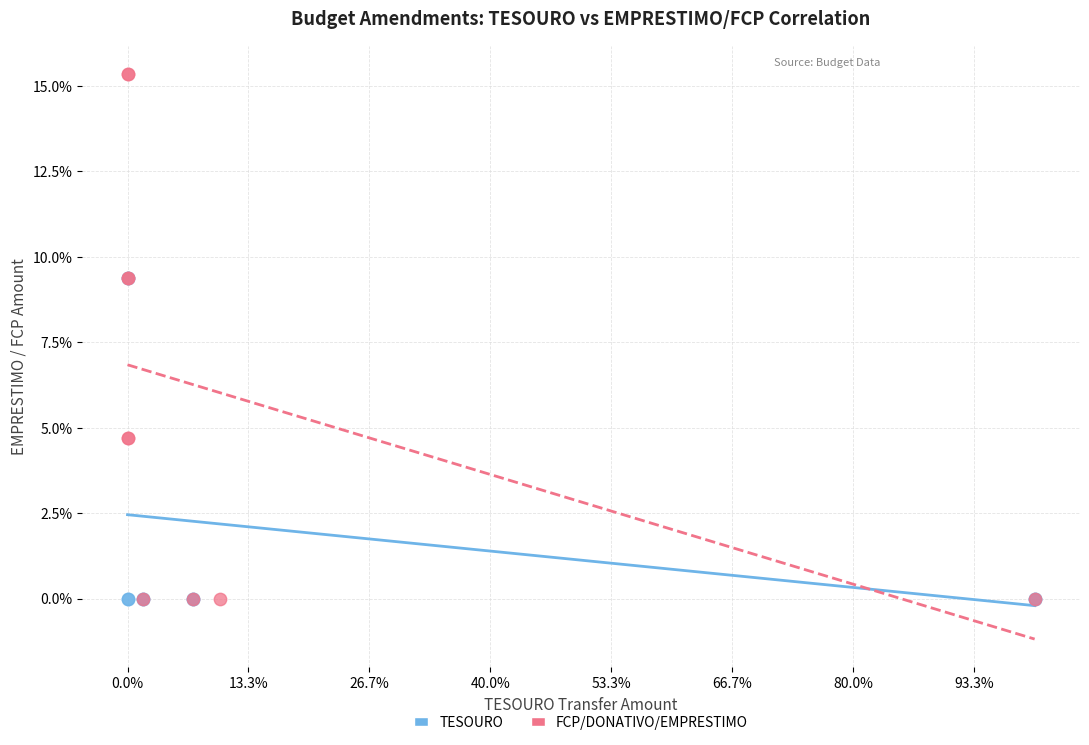

Which series contains the highest Y value?

FCP/DONATIVO/EMPRESTIMO